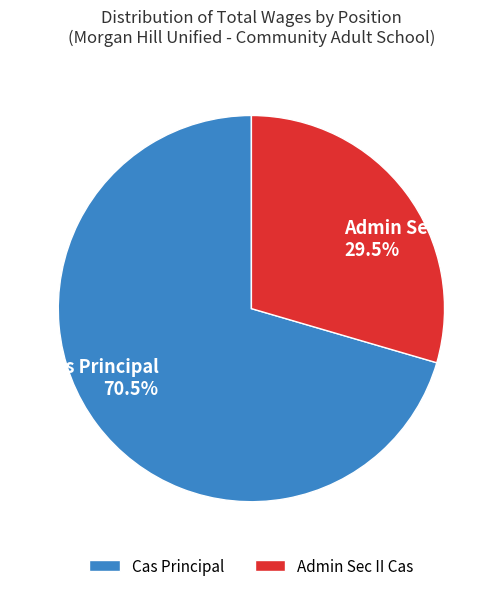

Is there any slice that represents more than half of the pie?

Yes